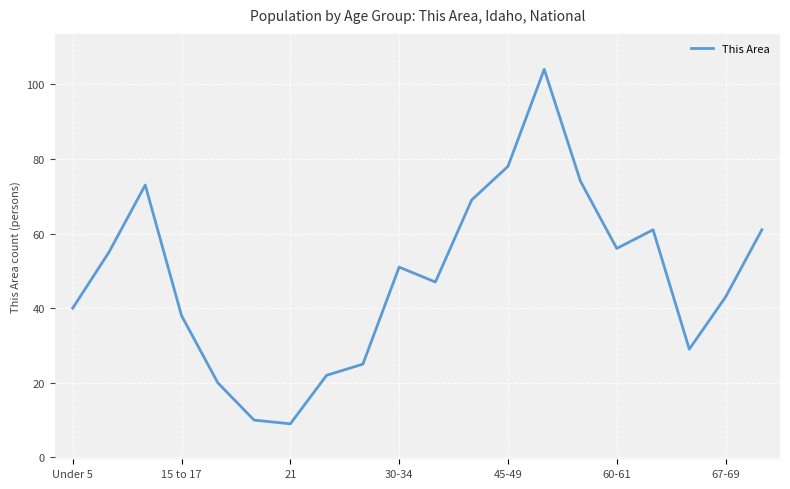

What is the maximum value shown in the chart?

104